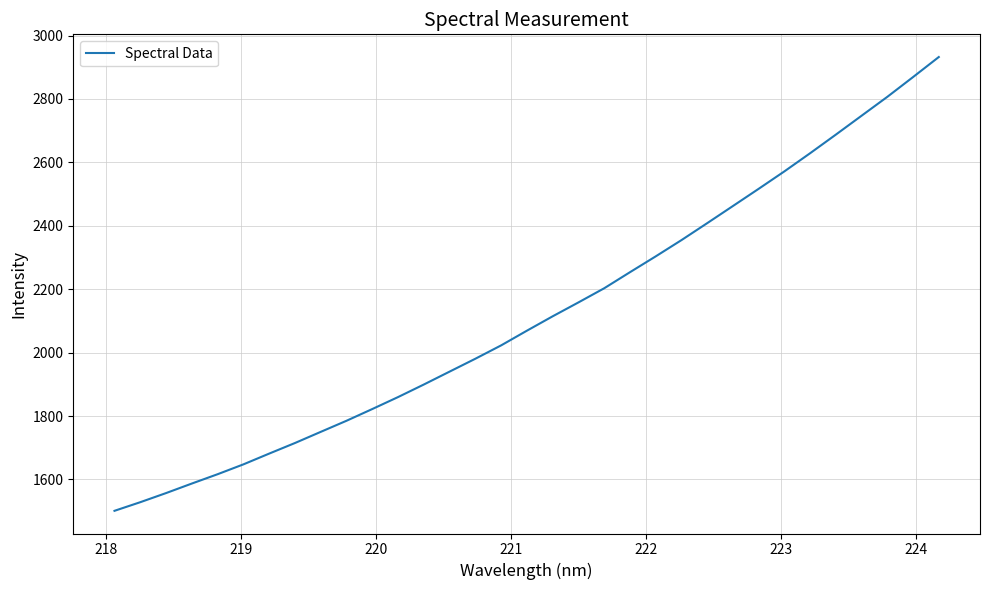

What is the greatest value displayed?

2932.1